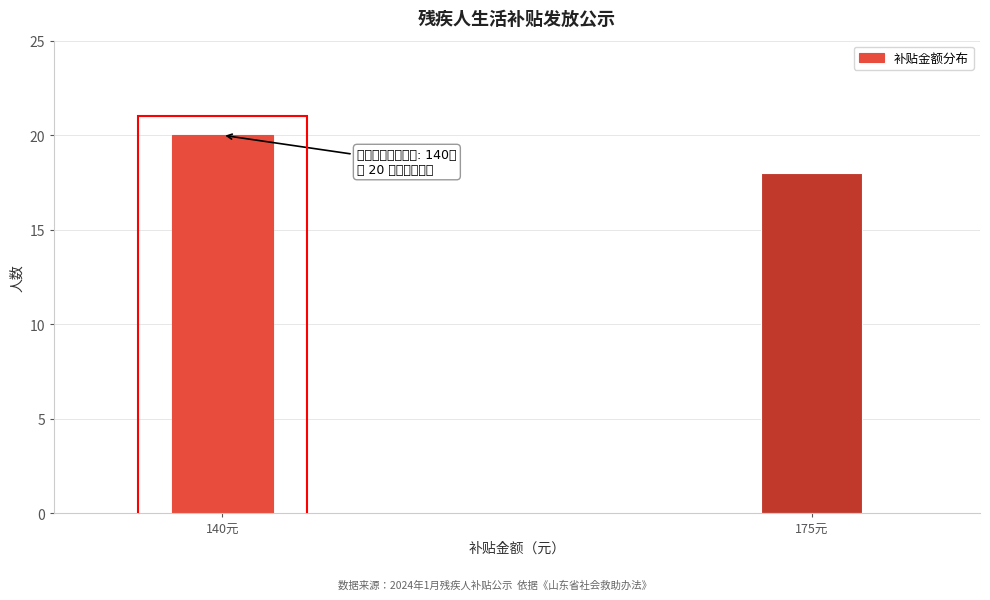

Reading right to left, what are all the values shown in this chart?

18	20